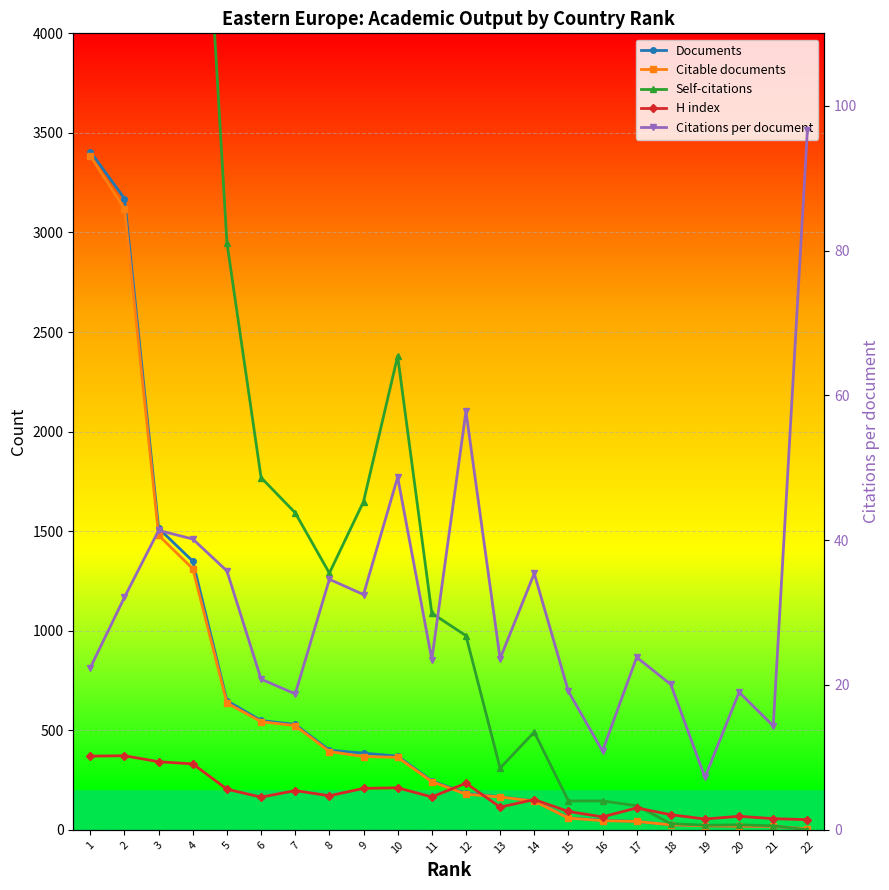

At which label does Citable documents reach its peak?

1